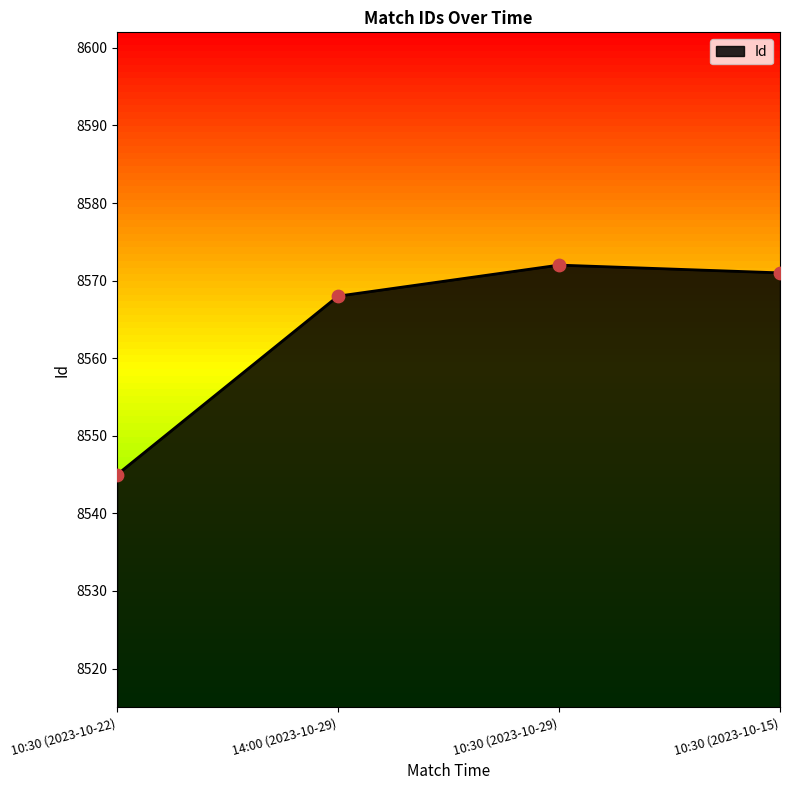

Which has a higher value, 10:30 (2023-10-29) or 10:30 (2023-10-15)?

10:30 (2023-10-29)